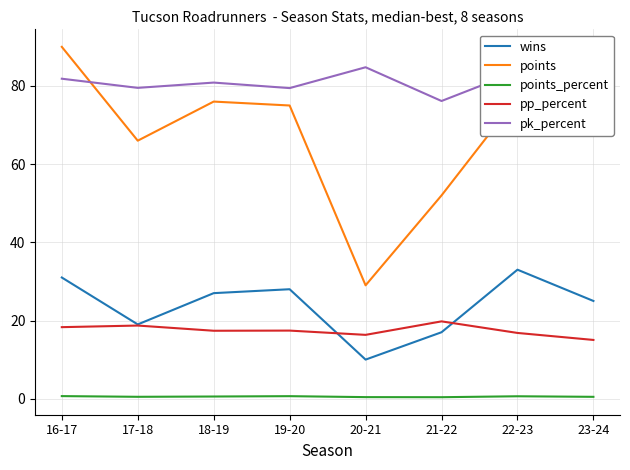

What is the average value of the wins series?

23.8